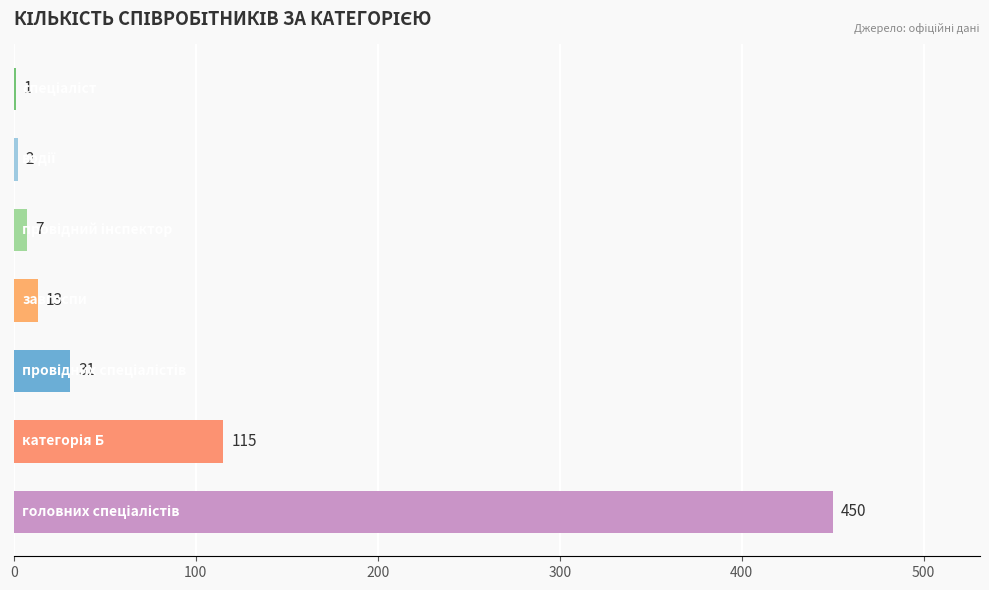

How many distinct data groups are displayed?

1